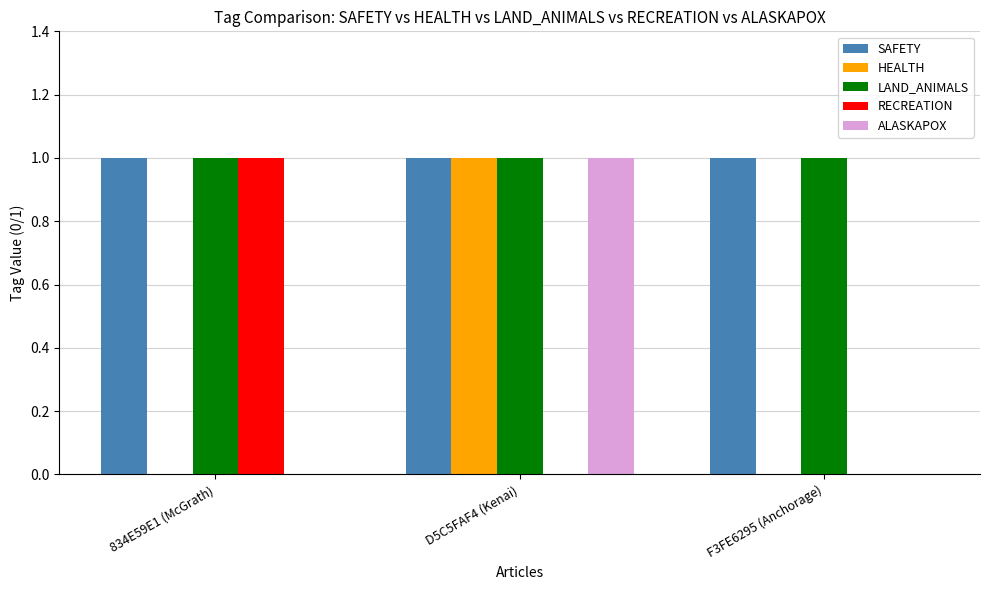

At which category is the sum across all series the highest?

D5C5FAF4 (Kenai)